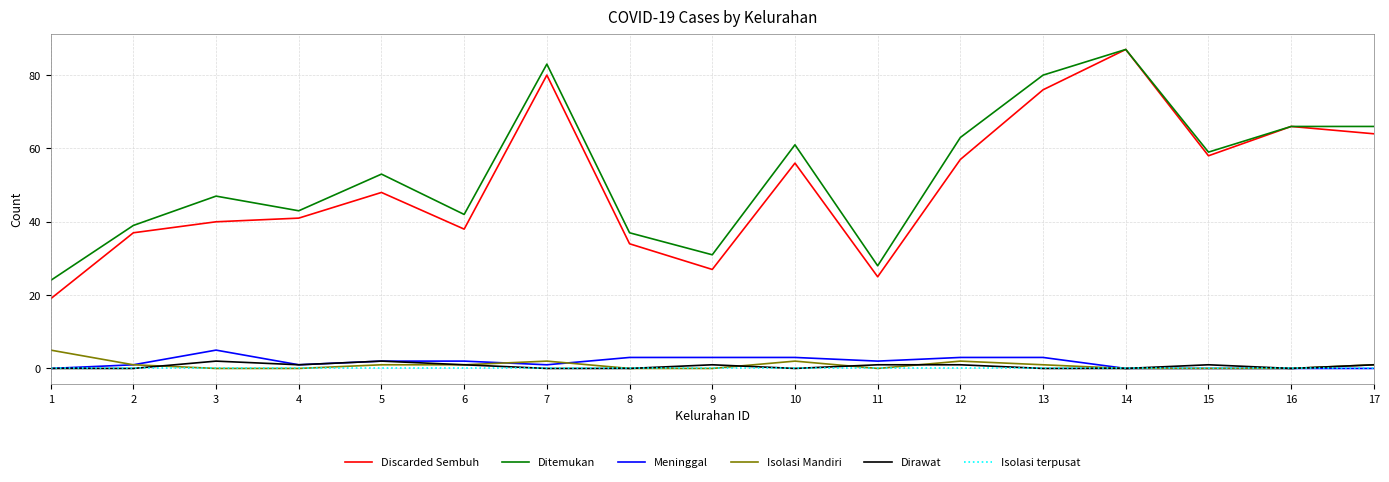

What is the minimum value for Discarded Sembuh?

19